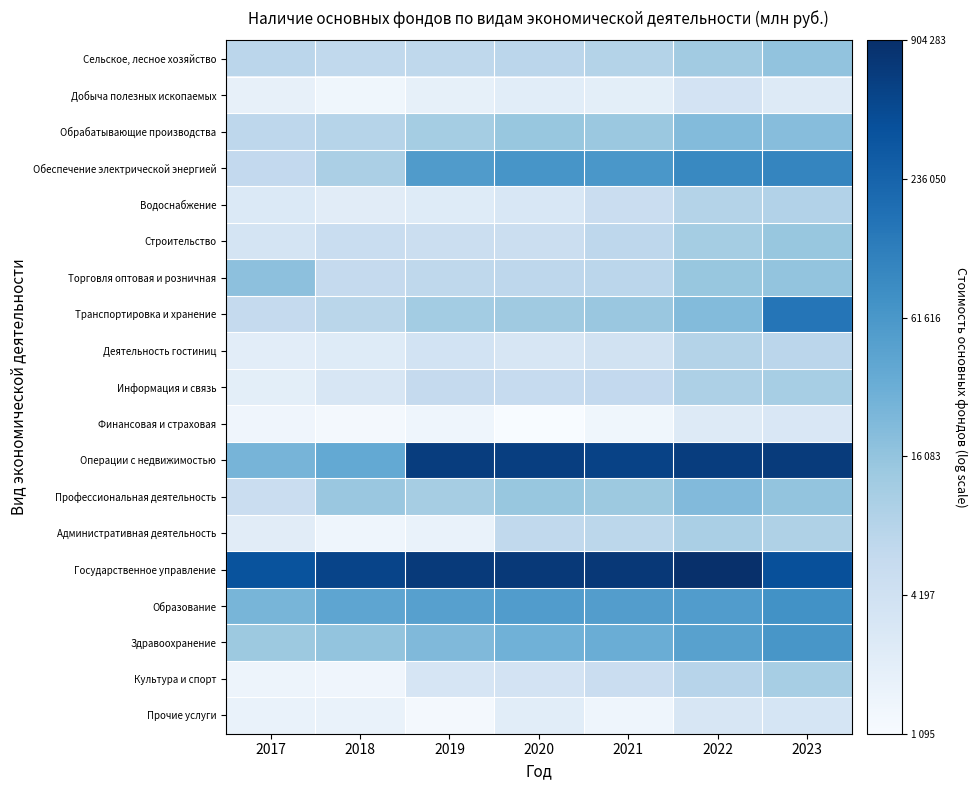

List the series in order of their peak value, lowest first.

Финансовая и страховая, Прочие услуги, Добыча полезных ископаемых, Деятельность гостиниц, Водоснабжение, Административная деятельность, Информация и связь, Культура и спорт, Строительство, Сельское, лесное хозяйство, Торговля оптовая и розничная, Обрабатывающие производства, Профессиональная деятельность, Здравоохранение, Образование, Обеспечение электрической энергией, Транспортировка и хранение, Операции с недвижимостью, Государственное управление